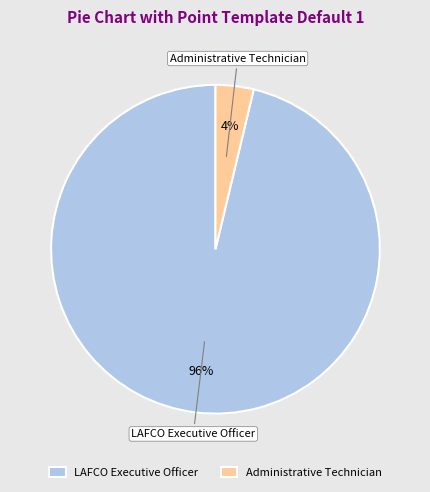

To the nearest percent, what is the average slice percentage?

50%